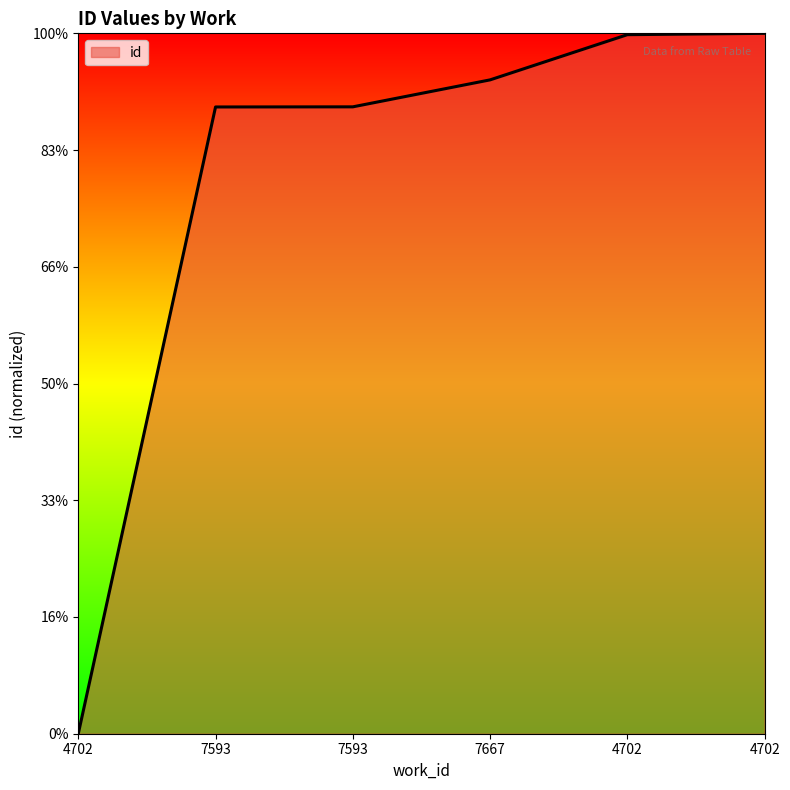

Is this an area chart (filled region under the line)?

Yes